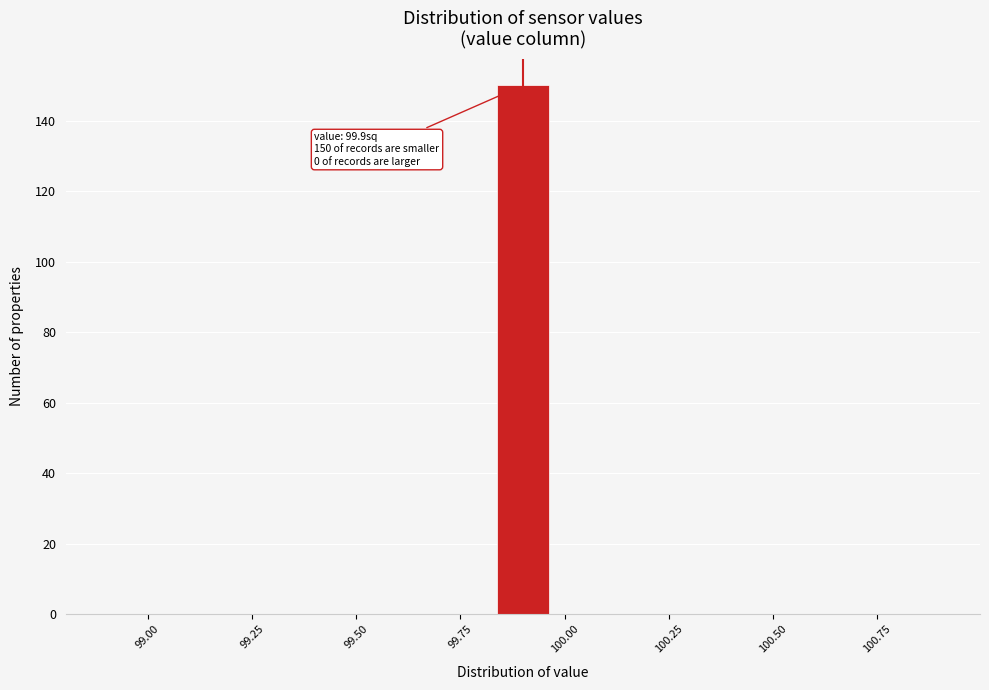

Read against the x-axis, roughly where is the centre of the tallest bar?

99.90